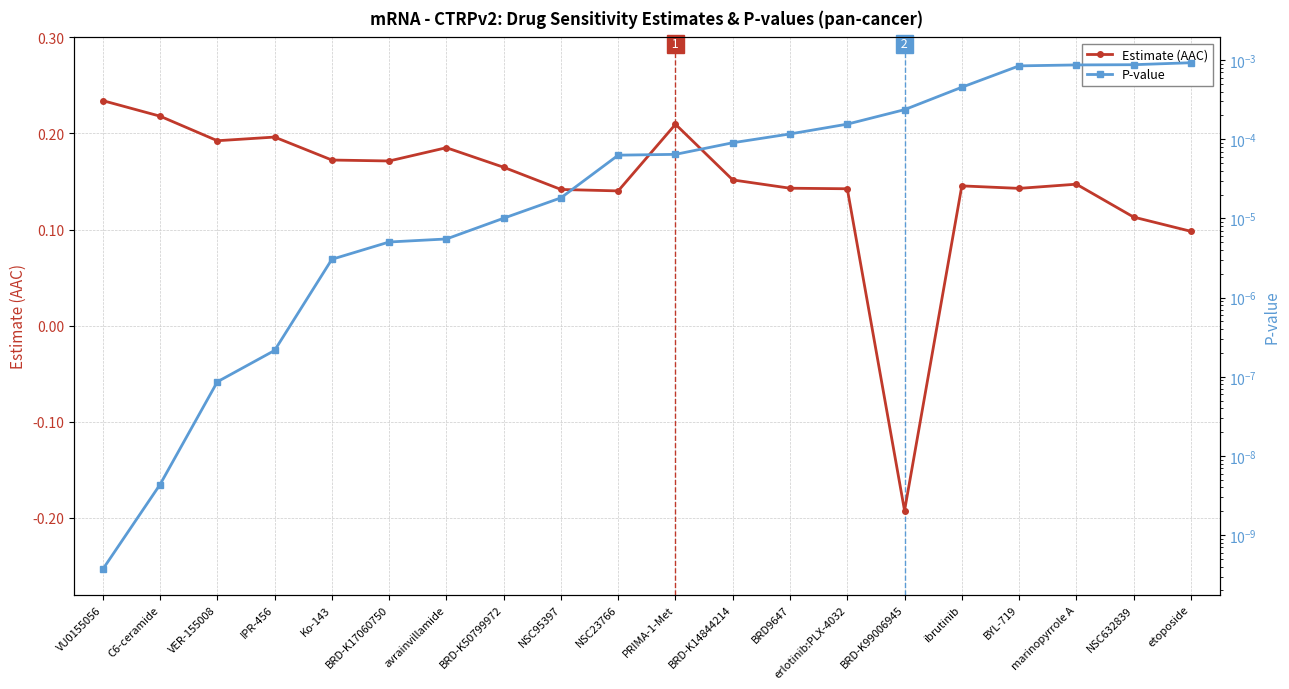

At which category does the chart reach its minimum across all series?

BRD-K99006945